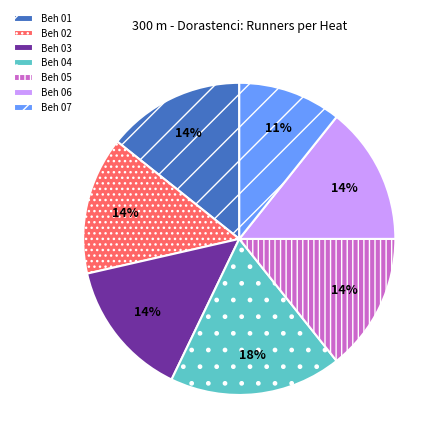

How many slices are in this pie chart?

7